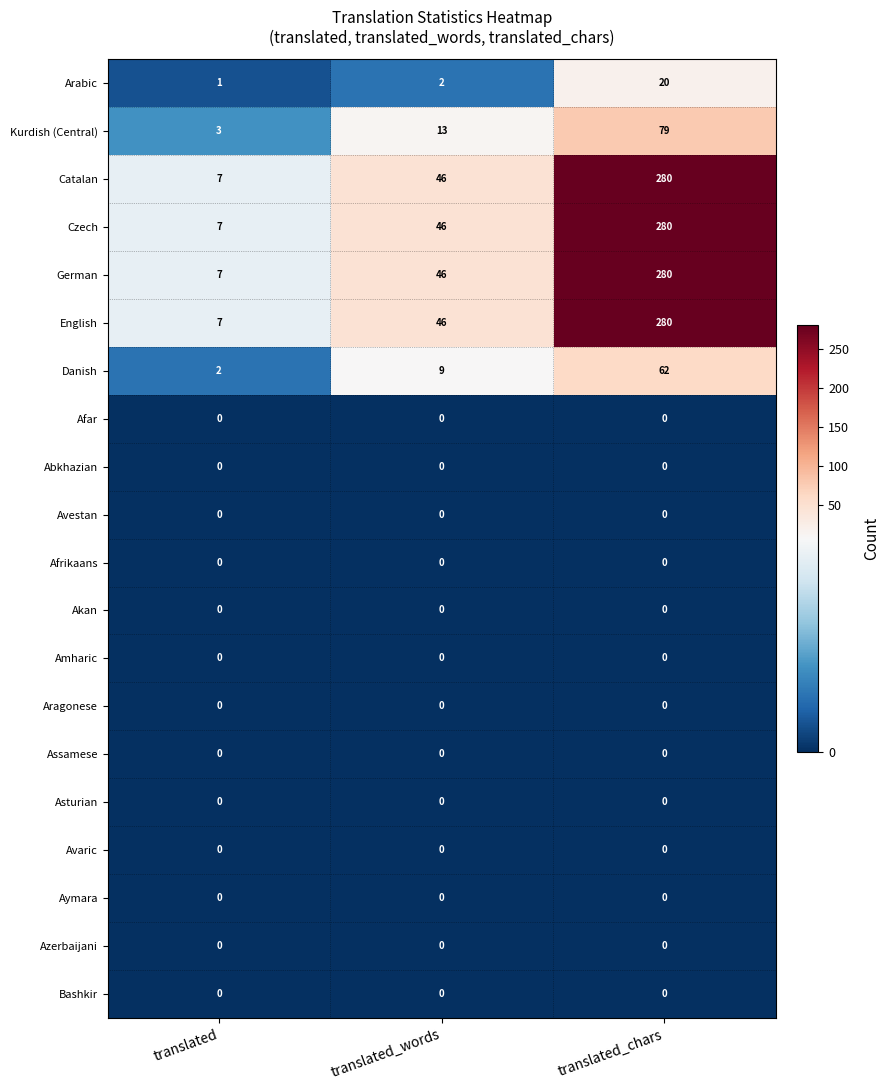

What is the difference between the English values at translated and translated_chars?

273